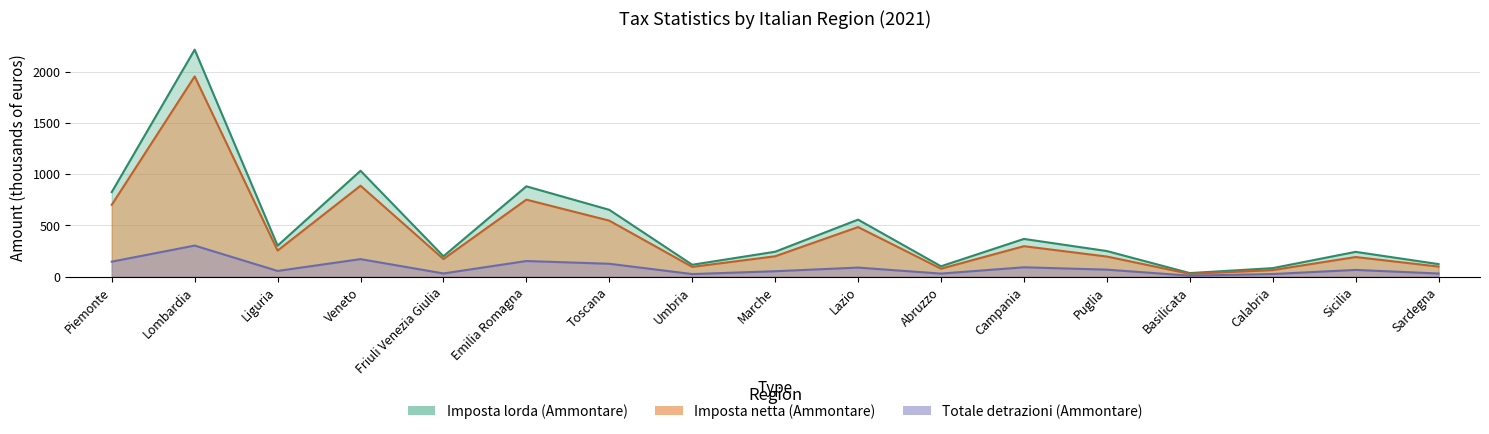

What position from the left is Lazio?

10